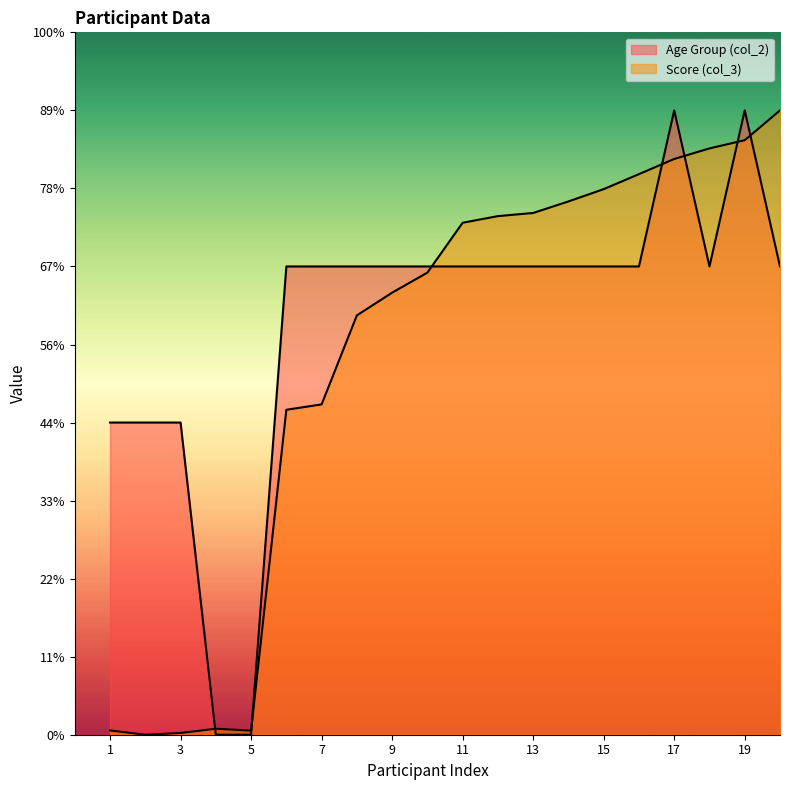

In Age Group (col_2), how many points are lower than both neighbors (excluding endpoints)?

1